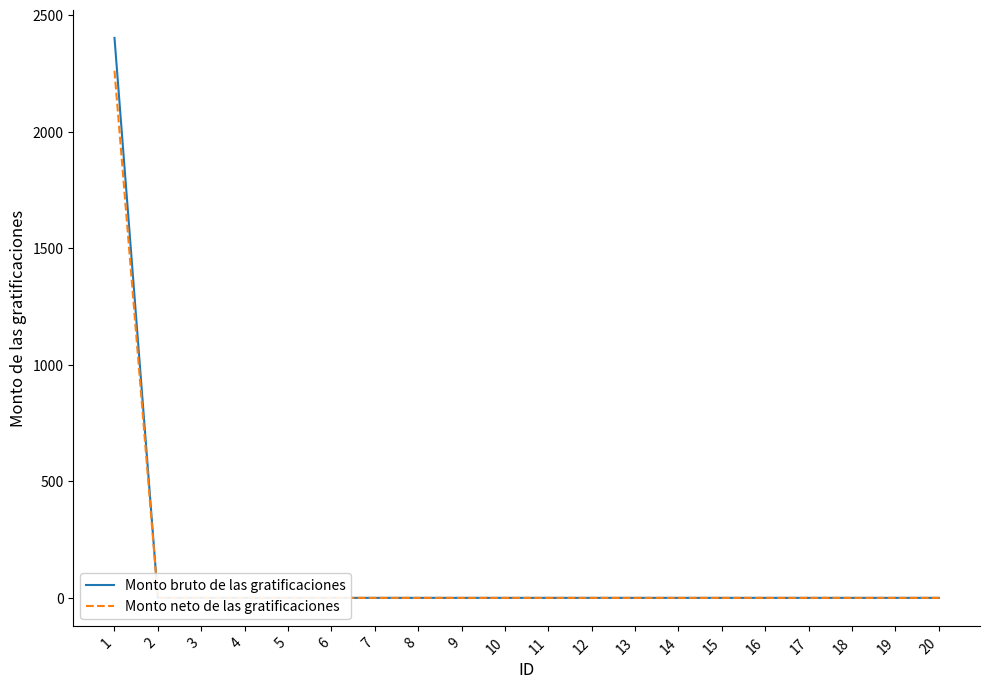

Is this an area chart (filled region under the line)?

No